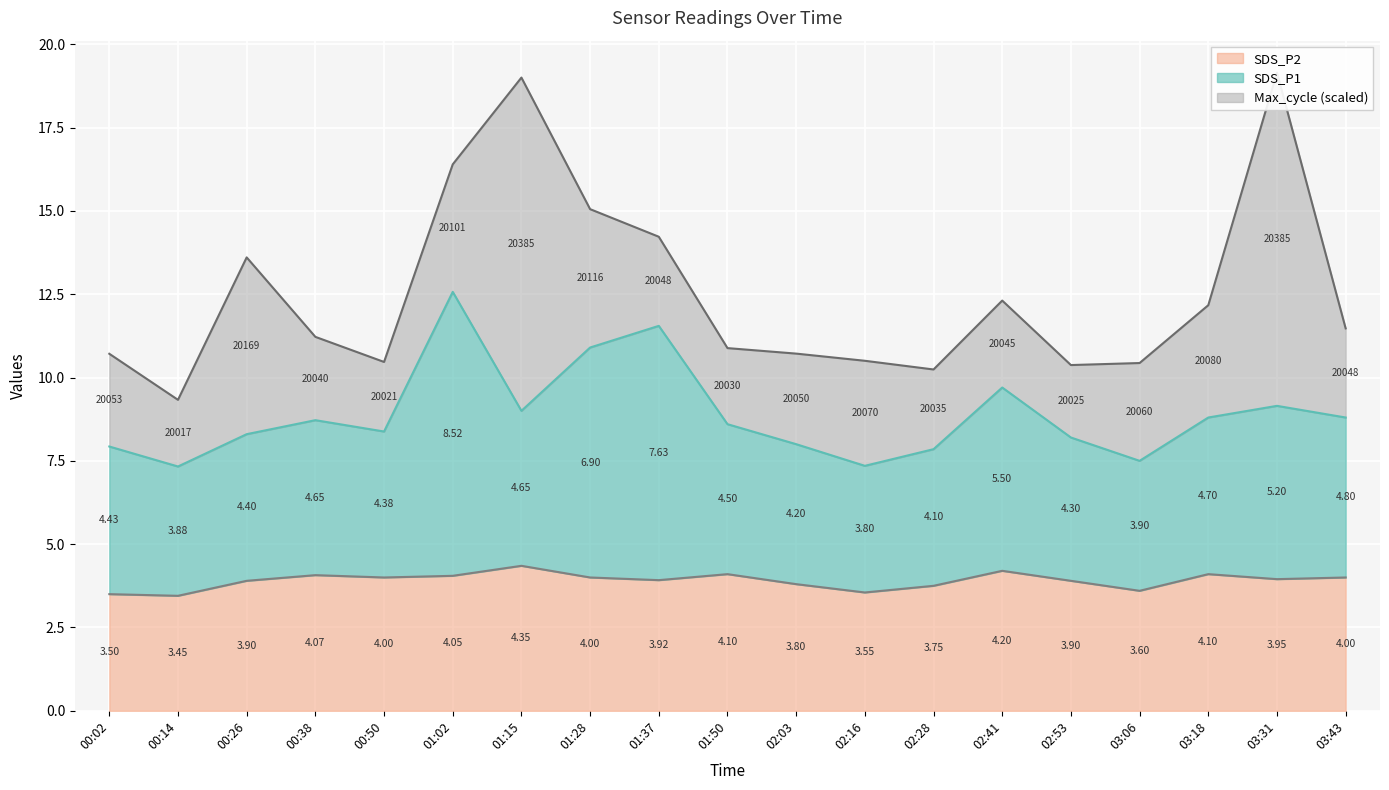

At which category does SDS_P2 reach its first local peak?

00:38